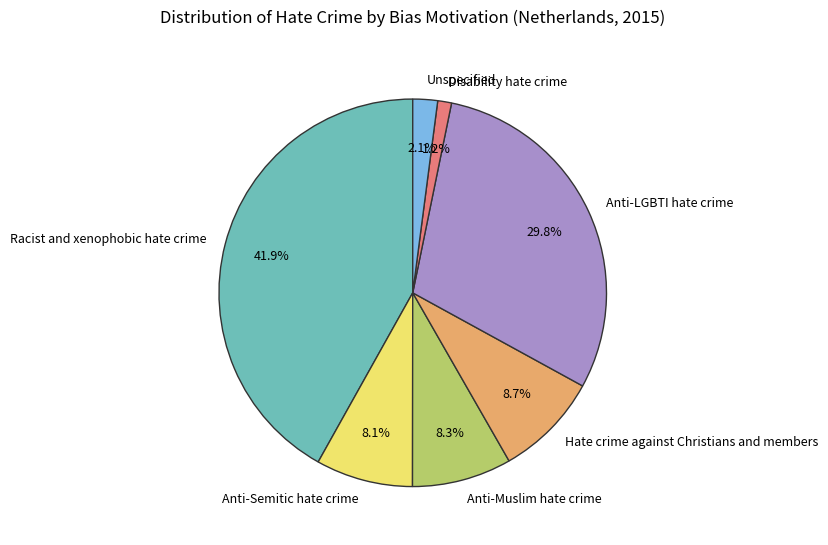

Combined, do Anti-Semitic hate crime and Anti-LGBTI hate crime account for over 50%?

No